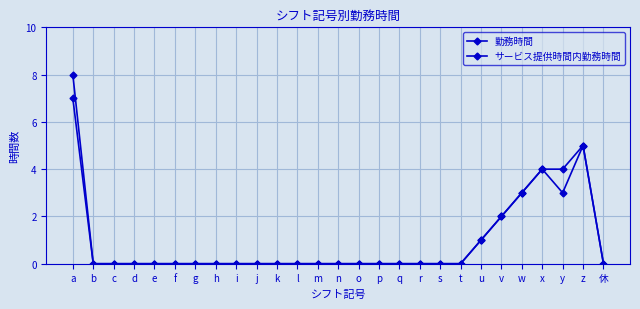

At which category is the sum across all series the highest?

a